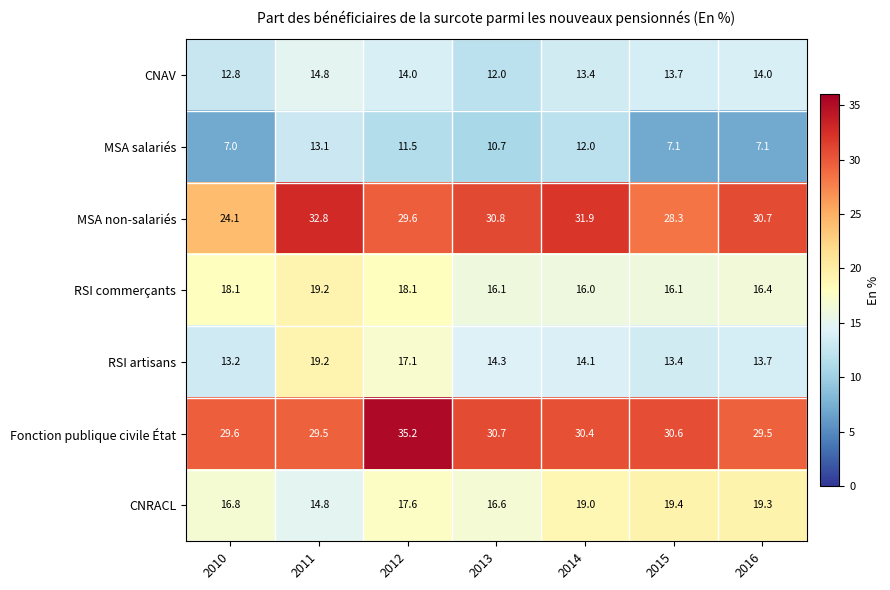

Rank the series at 2014 from highest to lowest value.

MSA non-salariés, Fonction publique civile État, CNRACL, RSI commerçants, RSI artisans, CNAV, MSA salariés